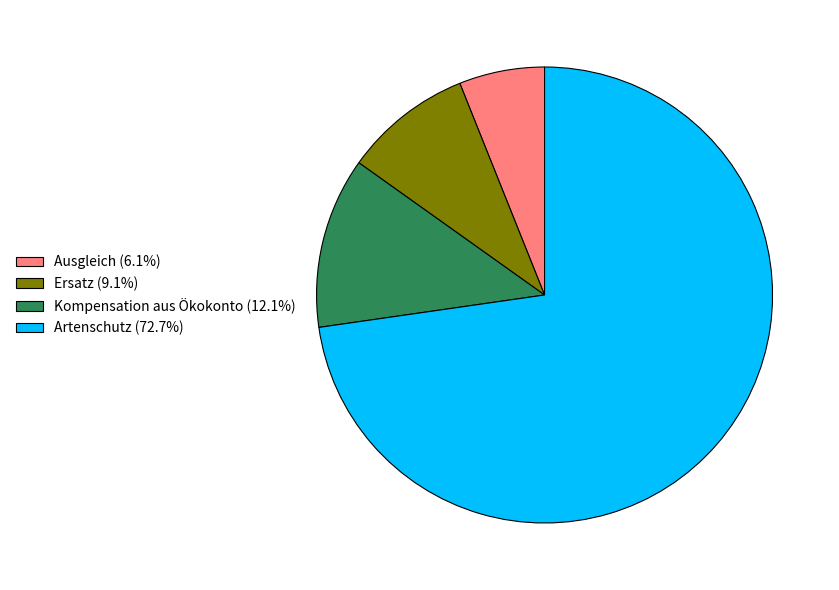

Which slice represents more than half of the pie?

Artenschutz